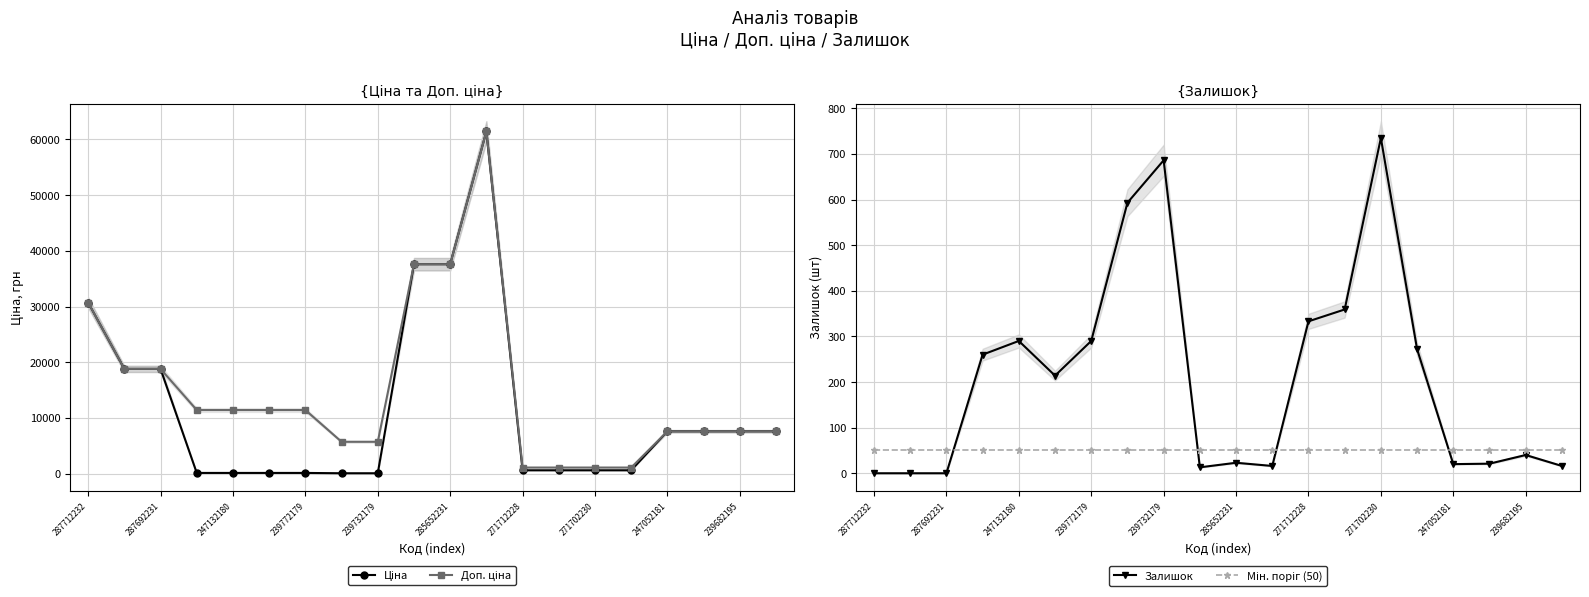

The Залишок series shows 40 at 239682195. True or false?

True